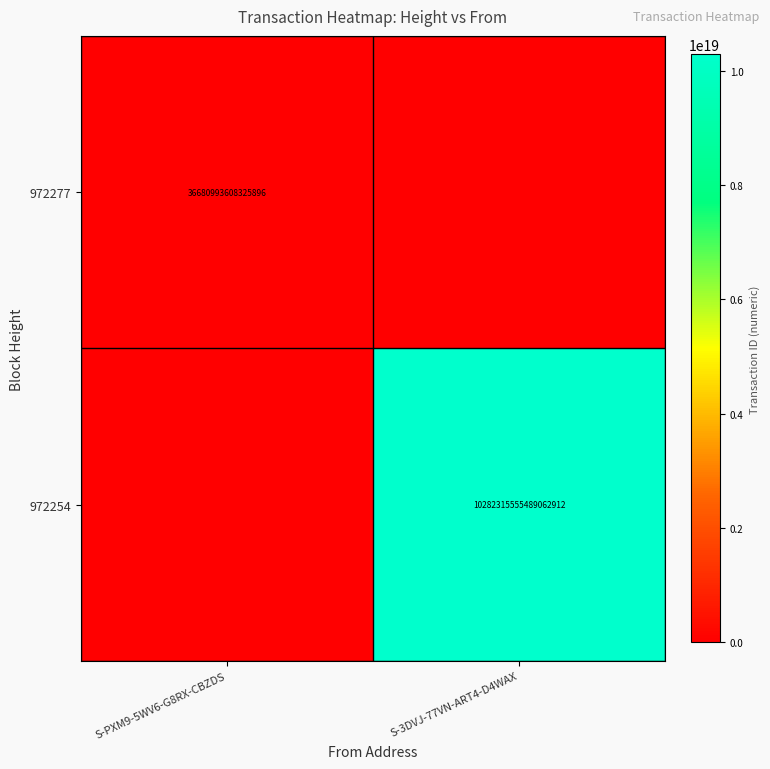

The 972254 series shows 4966338946048104448 at S-3DVJ-77VN-ART4-D4WAX. True or false?

False